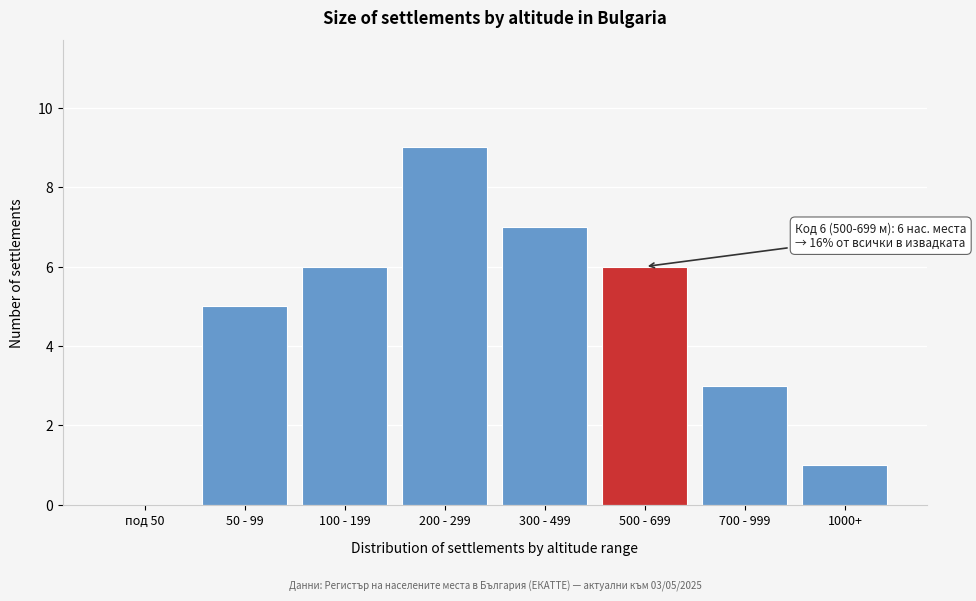

Reading right to left, list all the values displayed in this chart.

1000+=1	700 - 999=3	500 - 699=6	300 - 499=7	200 - 299=9	100 - 199=6	50 - 99=5	под 50=0